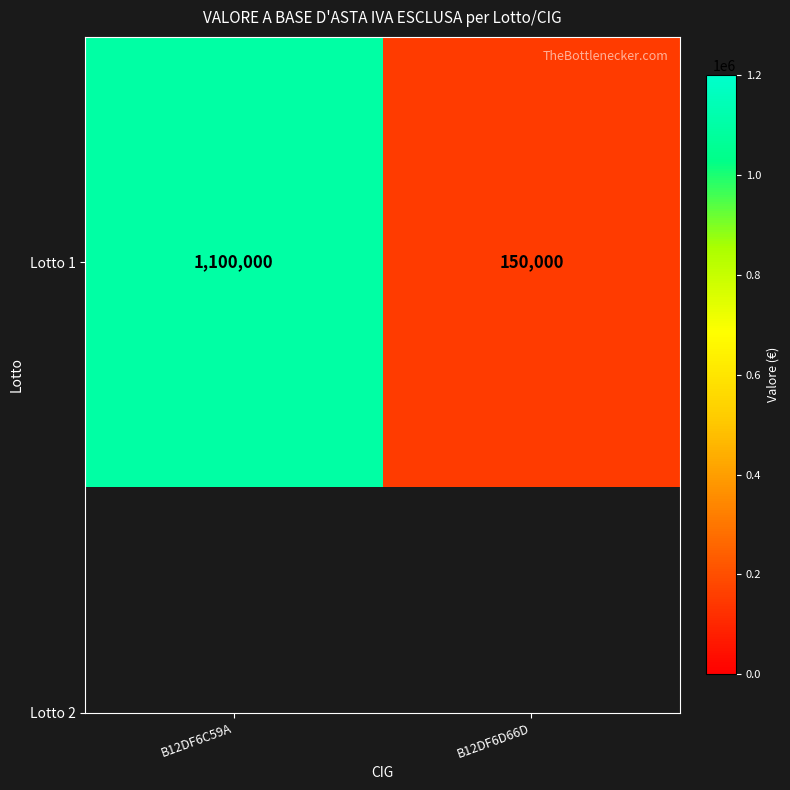

Reading left to right, extract all data points from this chart.

1100000	150000